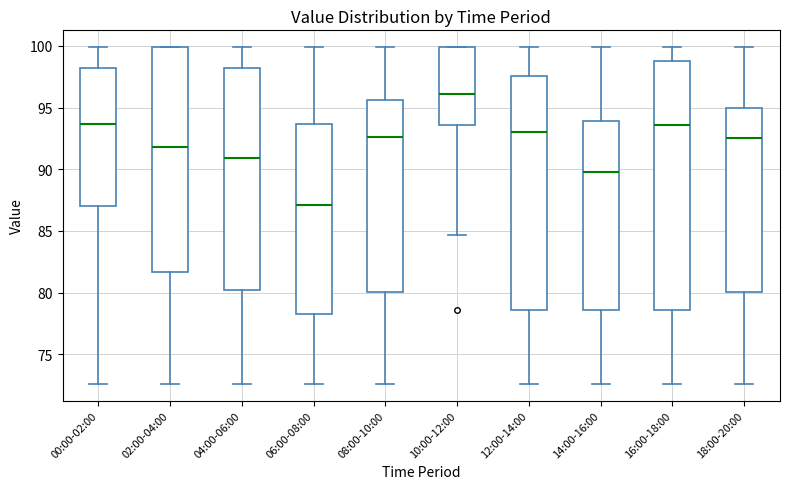

Comparing the boxes themselves (not the whiskers), which one is the tallest?

16:00-18:00